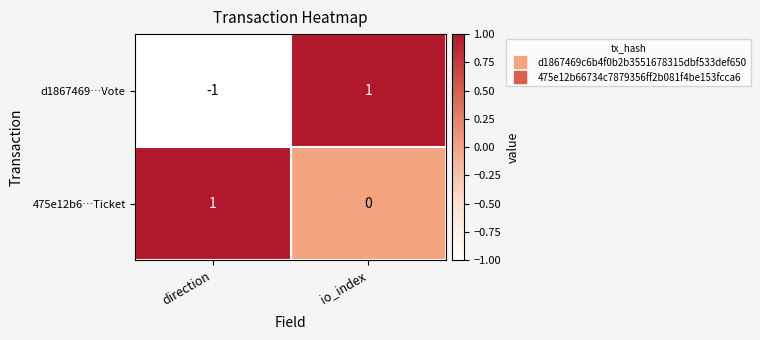

What is the total value across all series at io_index?

1